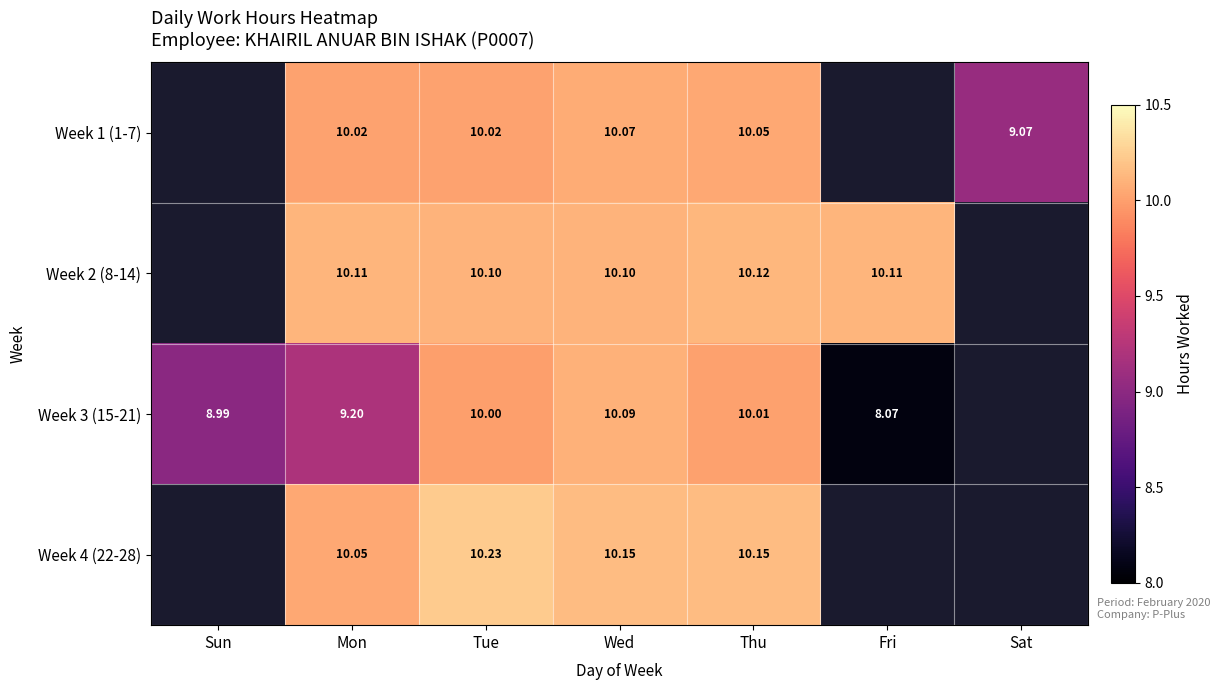

List the labels in order of Week 2 (8-14) value, smallest first.

Tue, Wed, Sun, Mon, Fri, Thu, Sat